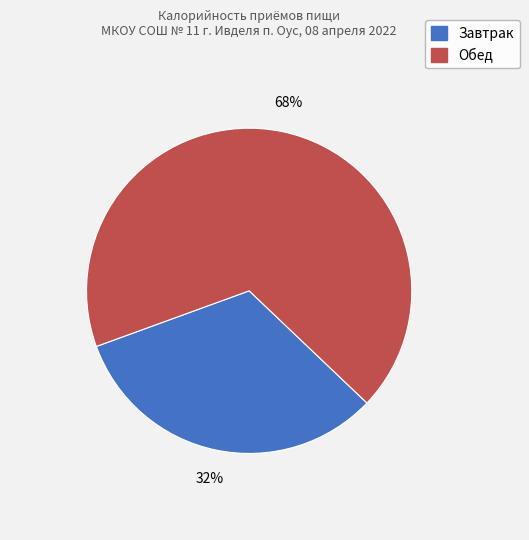

To the nearest percent, what percentage of the pie is Обед?

68%